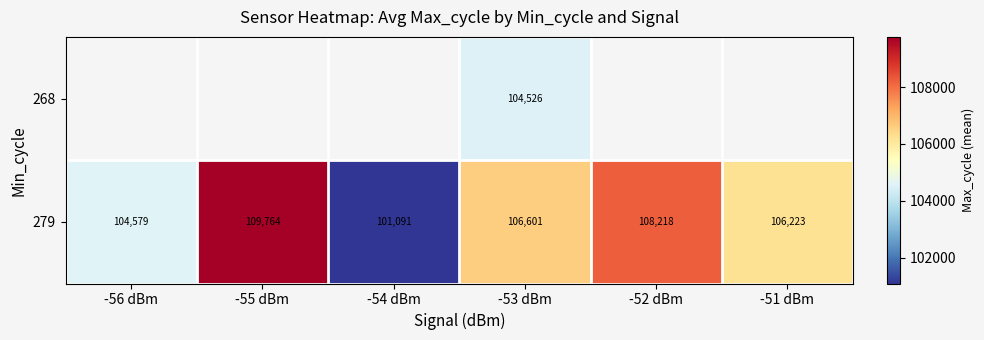

How many distinct data groups are displayed?

2